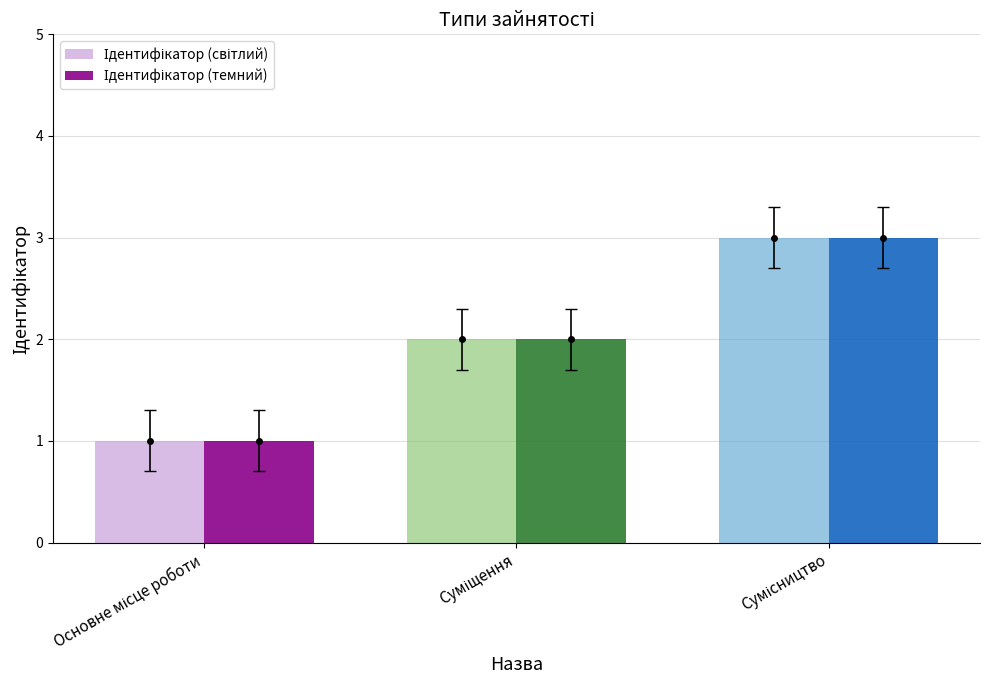

What is the smallest value displayed?

1